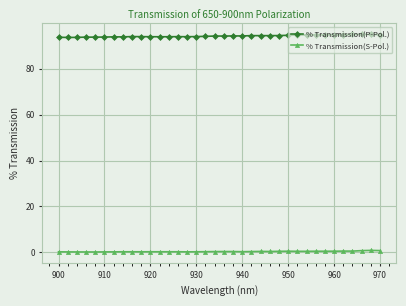

What is the average value of the % Transmission(P-Pol.) series?

94.3